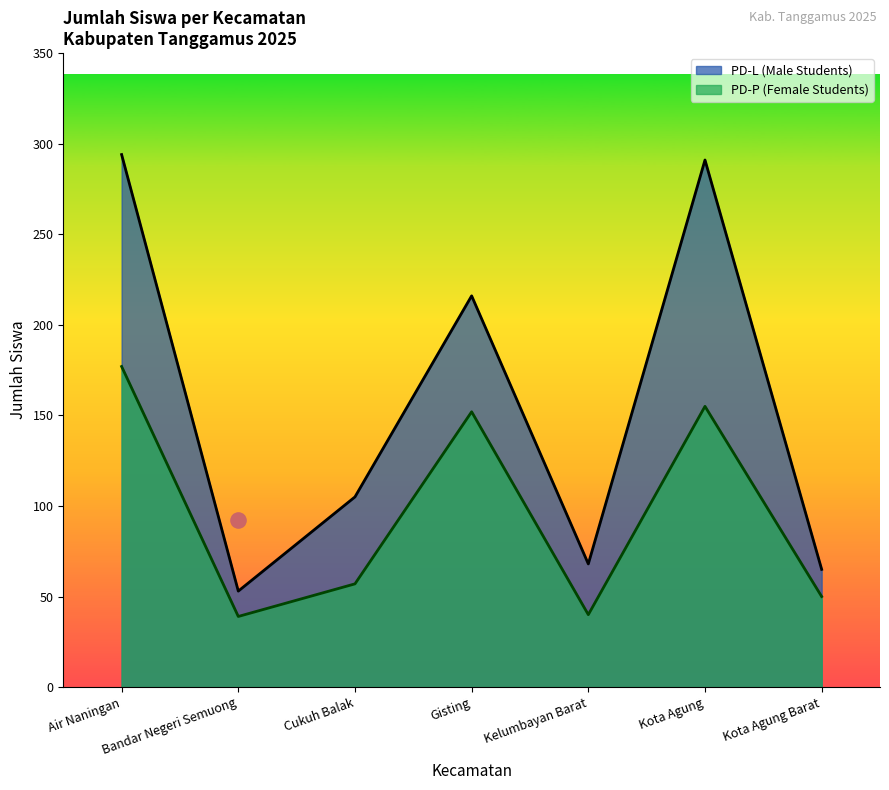

What are all the series names shown in the legend?

PD-L (Male Students), PD-P (Female Students)